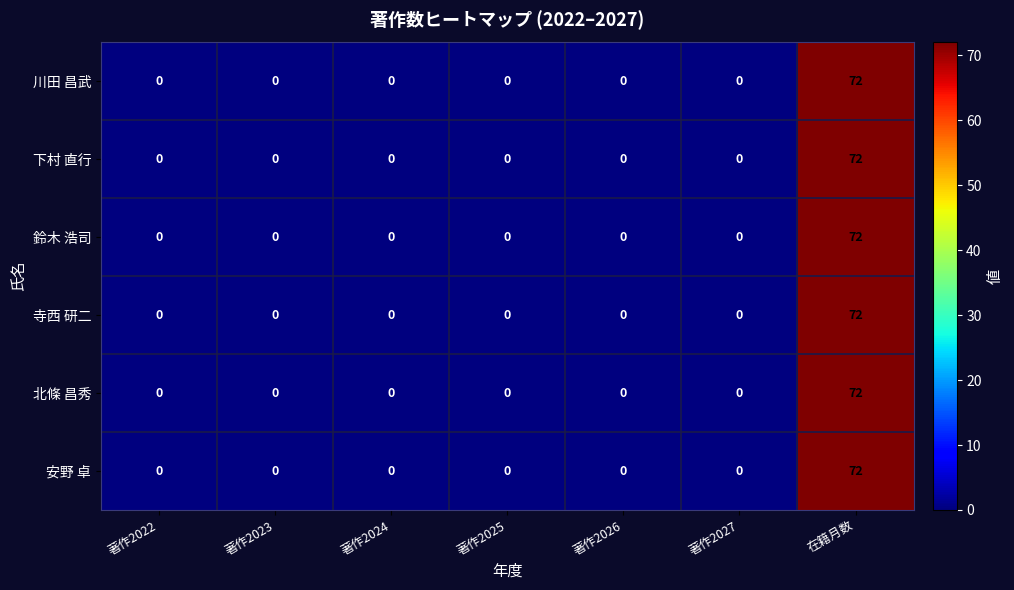

At which category is the sum across all series the highest?

在籍月数